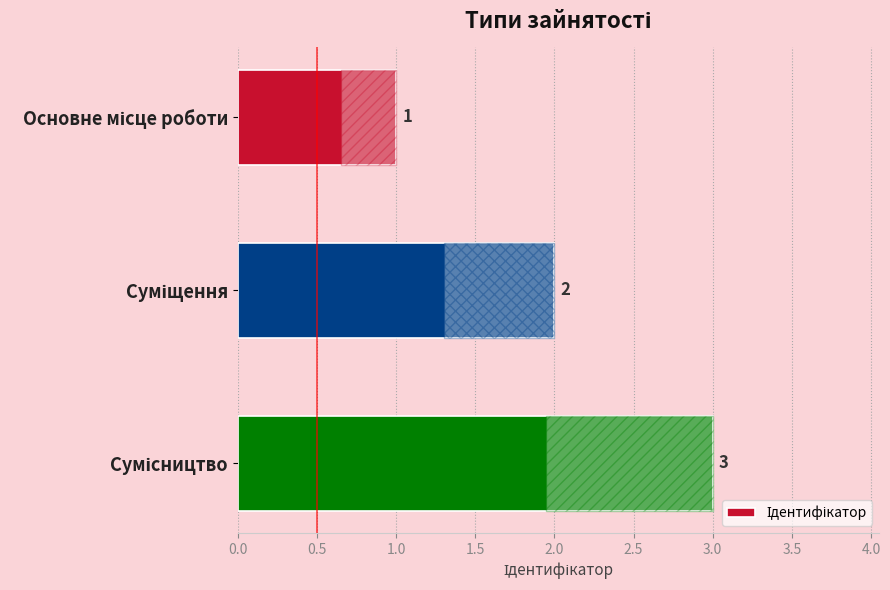

What is the maximum value shown in the chart?

3